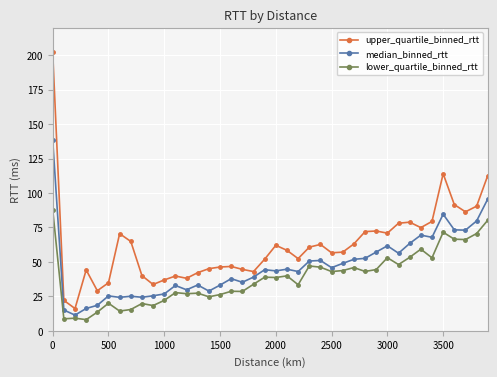

What are all the series names shown in the legend?

upper_quartile_binned_rtt, median_binned_rtt, lower_quartile_binned_rtt